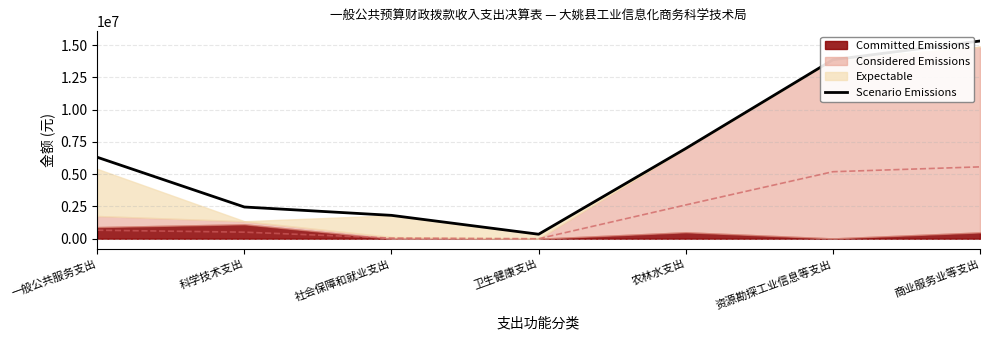

Which has a higher value, 卫生健康支出 or 商业服务业等支出?

商业服务业等支出